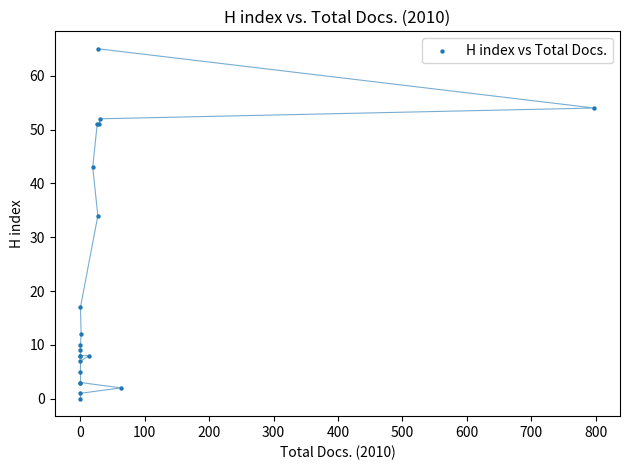

What Y value in the scatter plot is closest to 32?

34